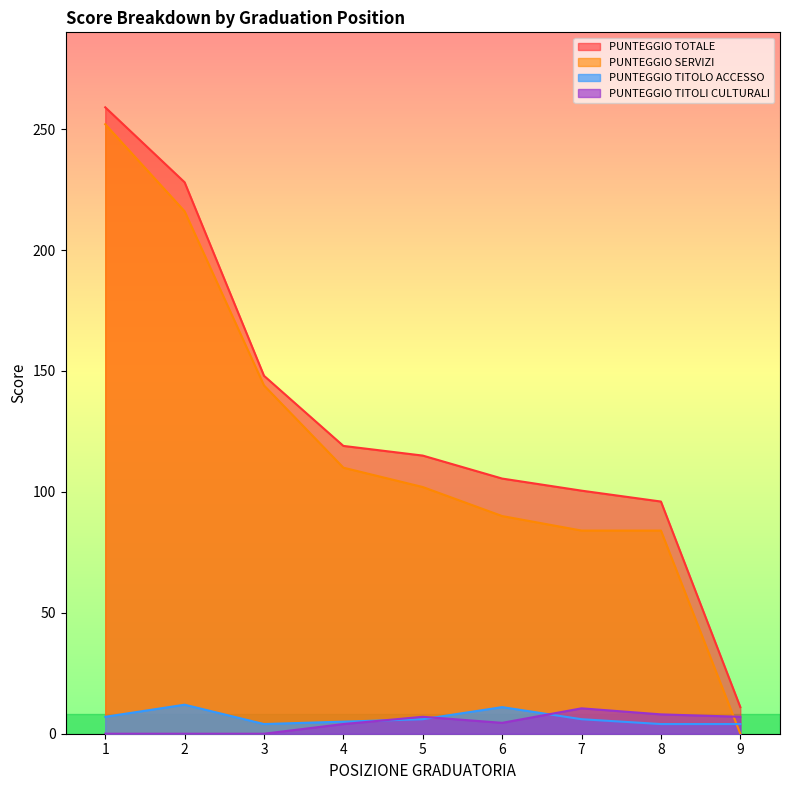

Reading left to right, what are all the values shown in this chart?

PUNTEGGIO TOTALE: 1=259.0	2=228.0	3=148.0	4=119.0	5=115.0	6=105.5	7=100.5	8=96.0	9=11.0
PUNTEGGIO SERVIZI: 1=252.0	2=216.0	3=144.0	4=110.0	5=102.0	6=90.0	7=84.0	8=84.0	9=0.0
PUNTEGGIO TITOLO ACCESSO: 1=7.0	2=12.0	3=4.0	4=5.0	5=6.0	6=11.0	7=6.0	8=4.0	9=4.0
PUNTEGGIO TITOLI CULTURALI: 1=0.0	2=0.0	3=0.0	4=4.0	5=7.0	6=4.5	7=10.5	8=8.0	9=7.0